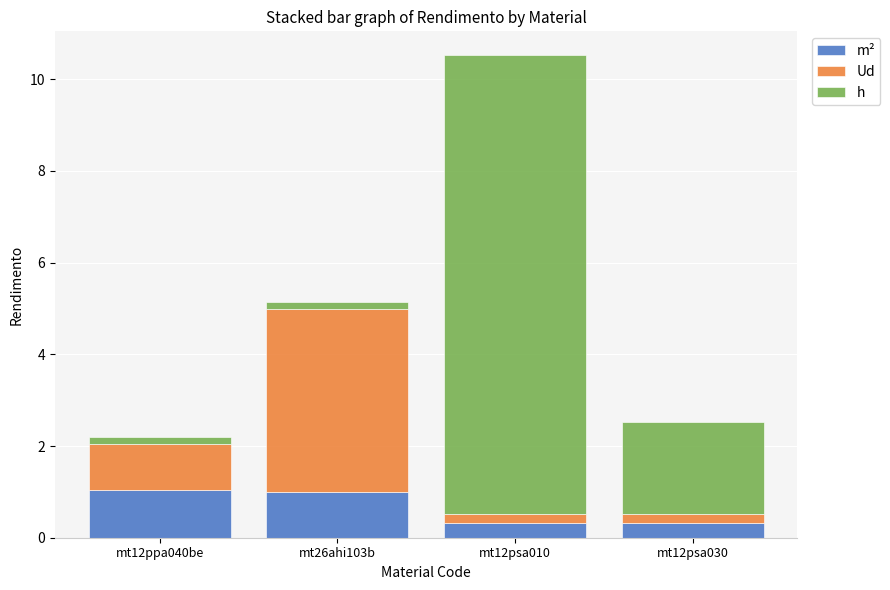

At which category is the sum across all series the highest?

mt12psa010